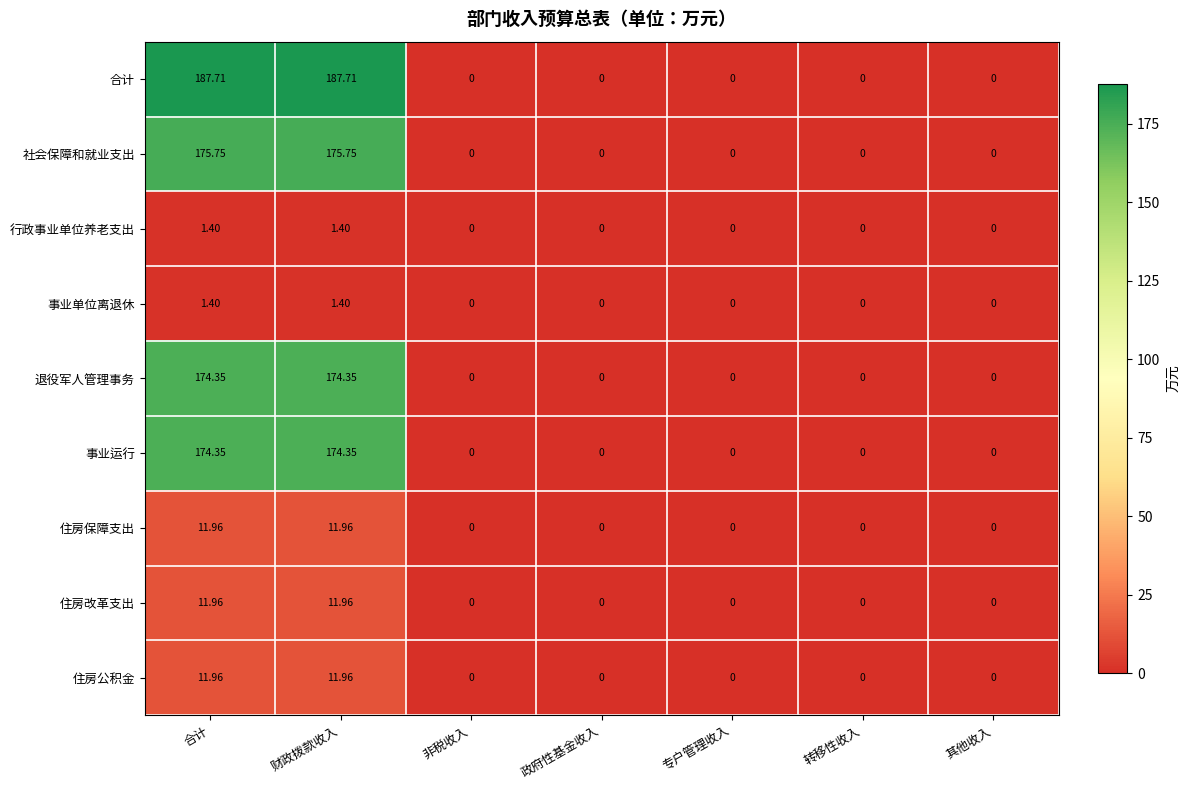

Which series has the largest total across all categories?

合计